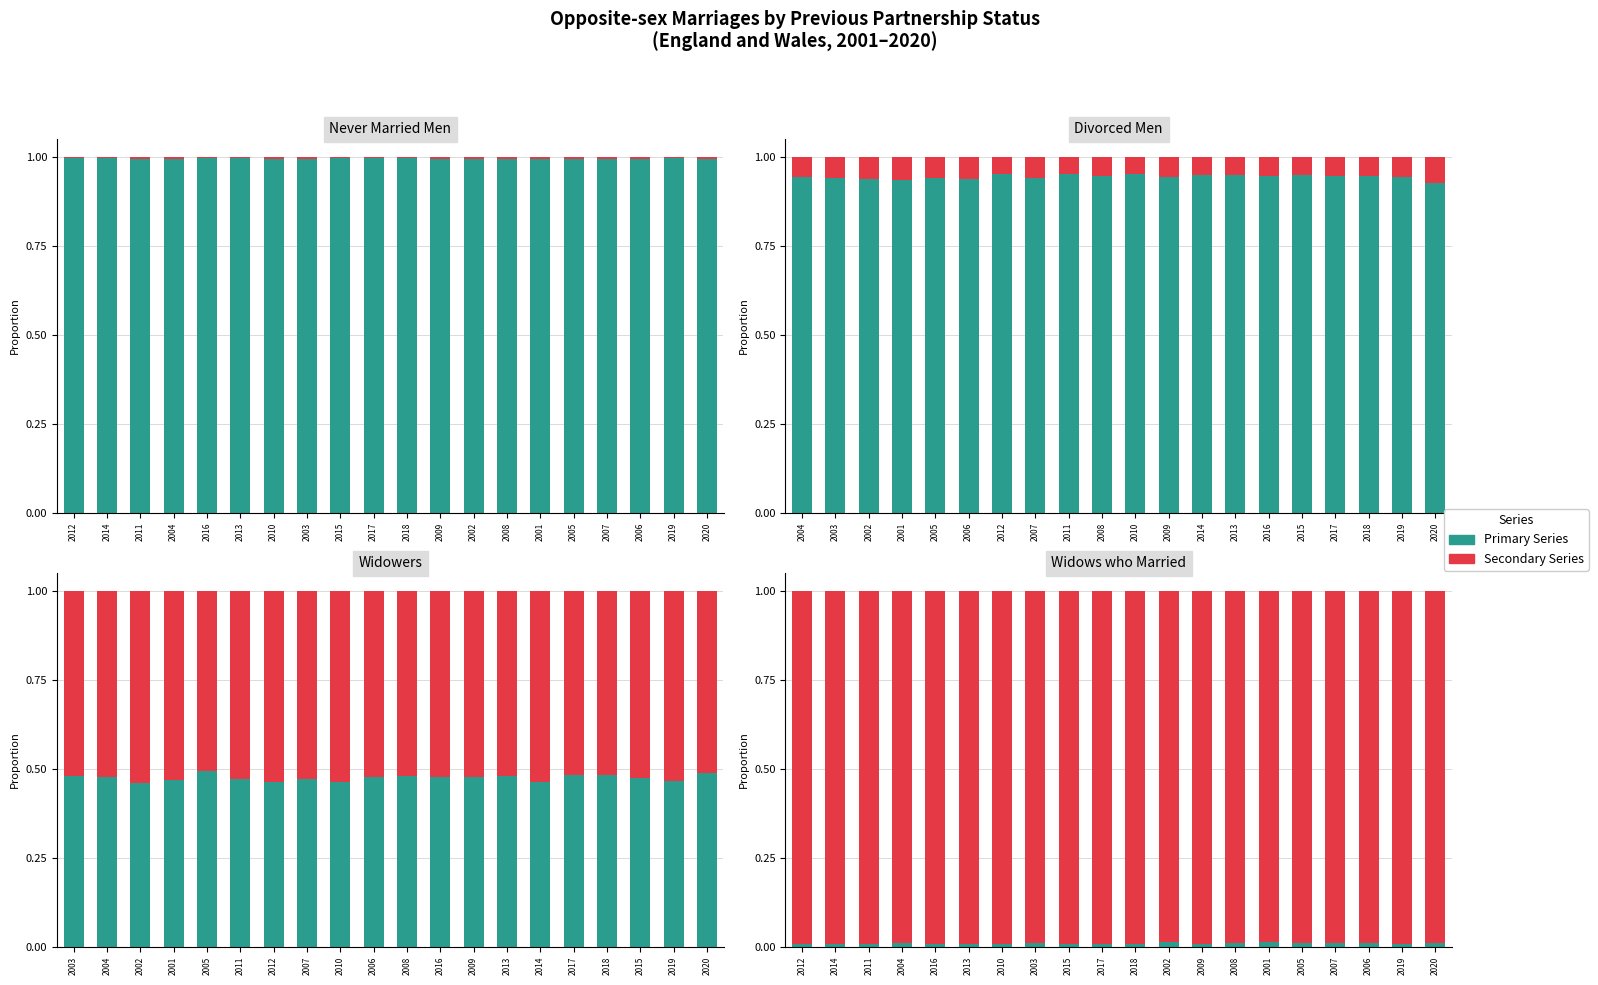

What is the value of the Never married men bar at the 10th from the left?

1.0